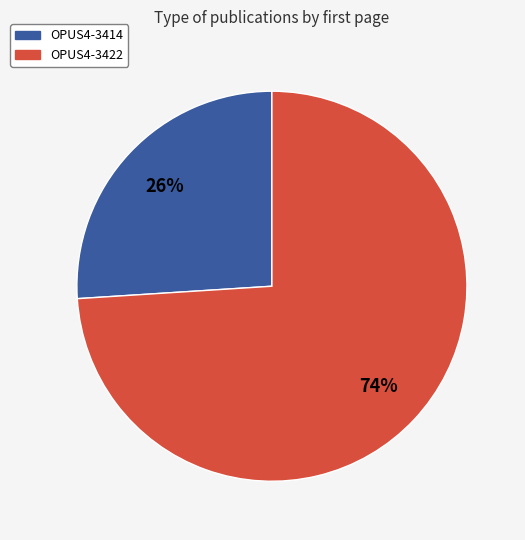

Which slice is the smallest?

OPUS4-3414